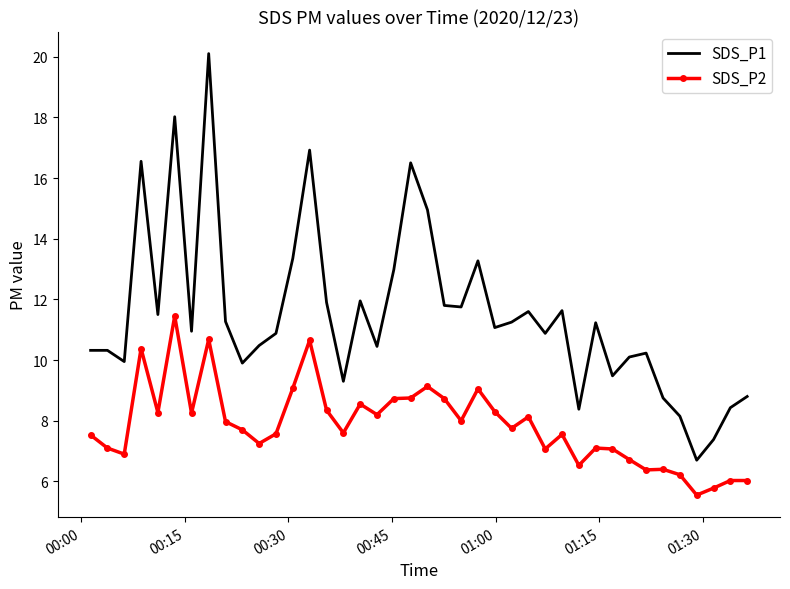

Which series has the largest total across all categories?

SDS_P1